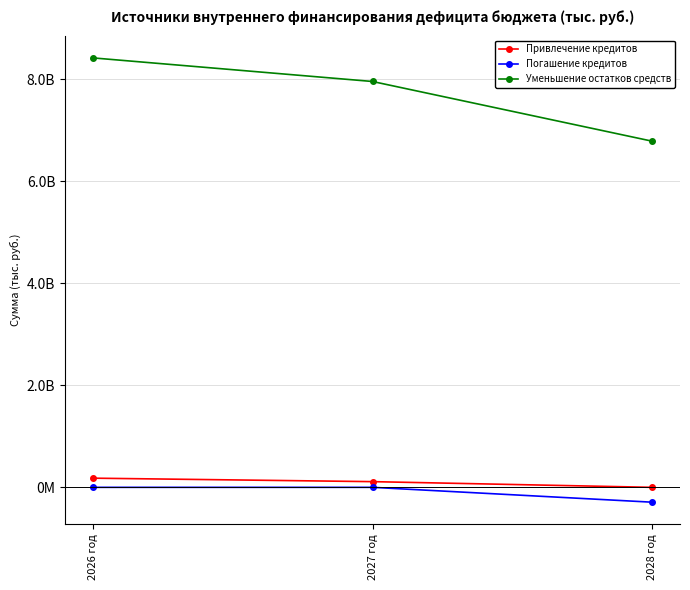

Which series has the largest total across all categories?

Уменьшение остатков средств